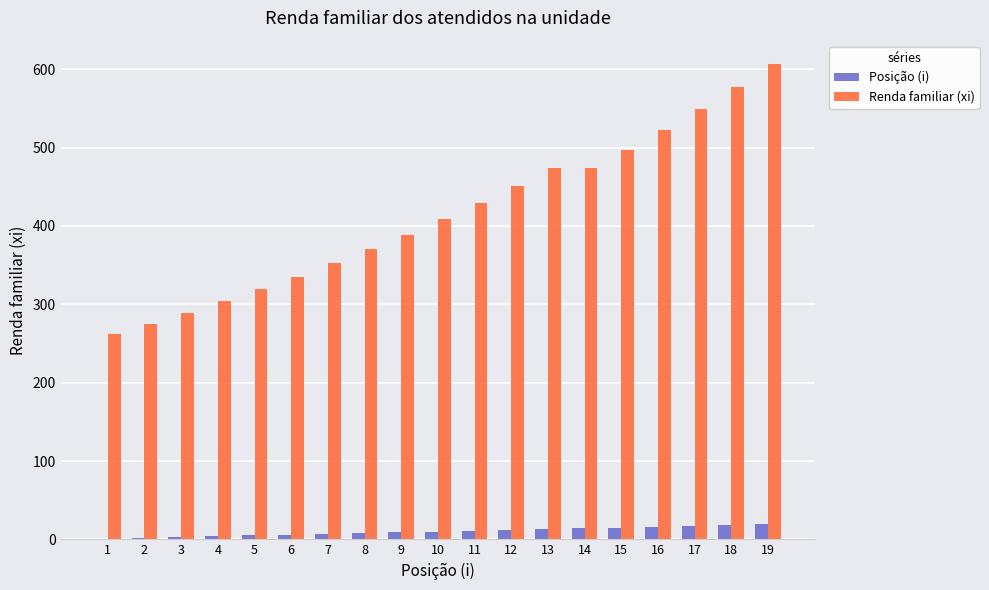

What is the sum of all Posição (i) values?

190.0